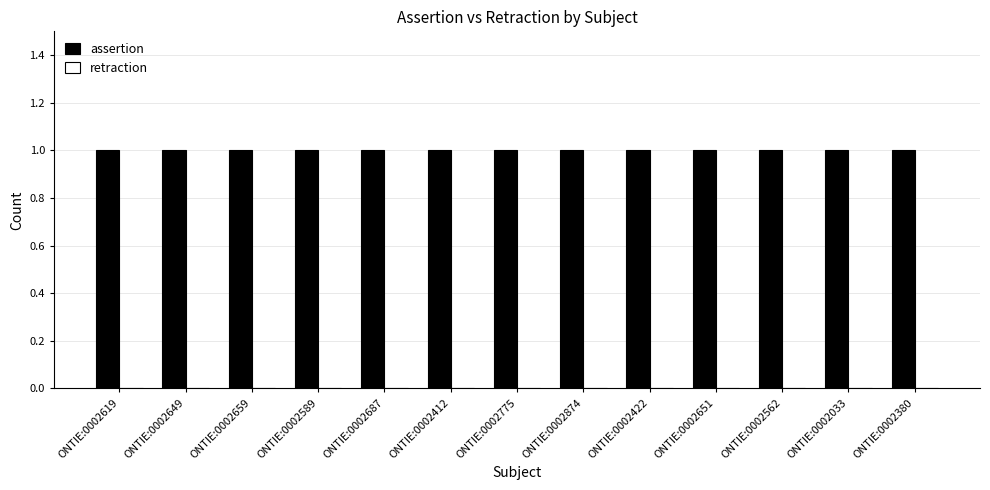

What is the total value across all series at ONTIE:0002562?

1